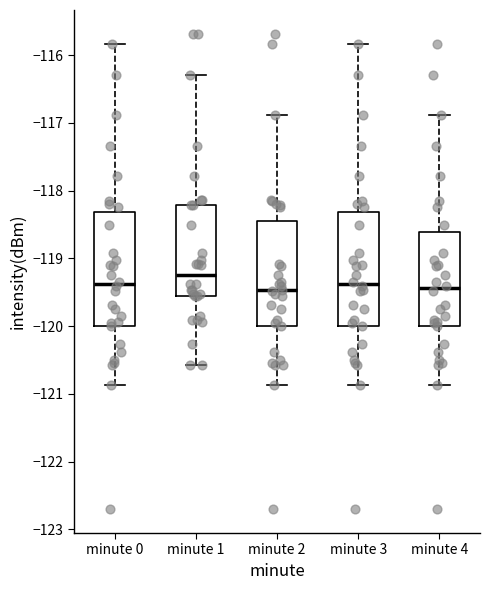

Where does the median line of the box for minute 3 sit on the y-axis? The values are not printed on the chart, so give them approximately, as read against the axis.

-119.4